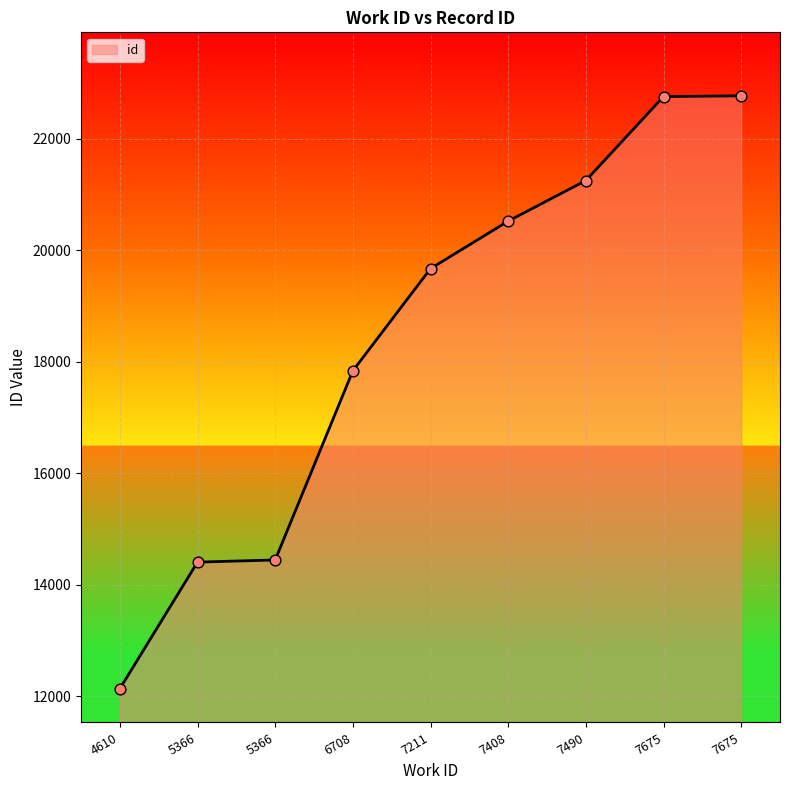

Between 5366 and 7211, which is larger?

7211